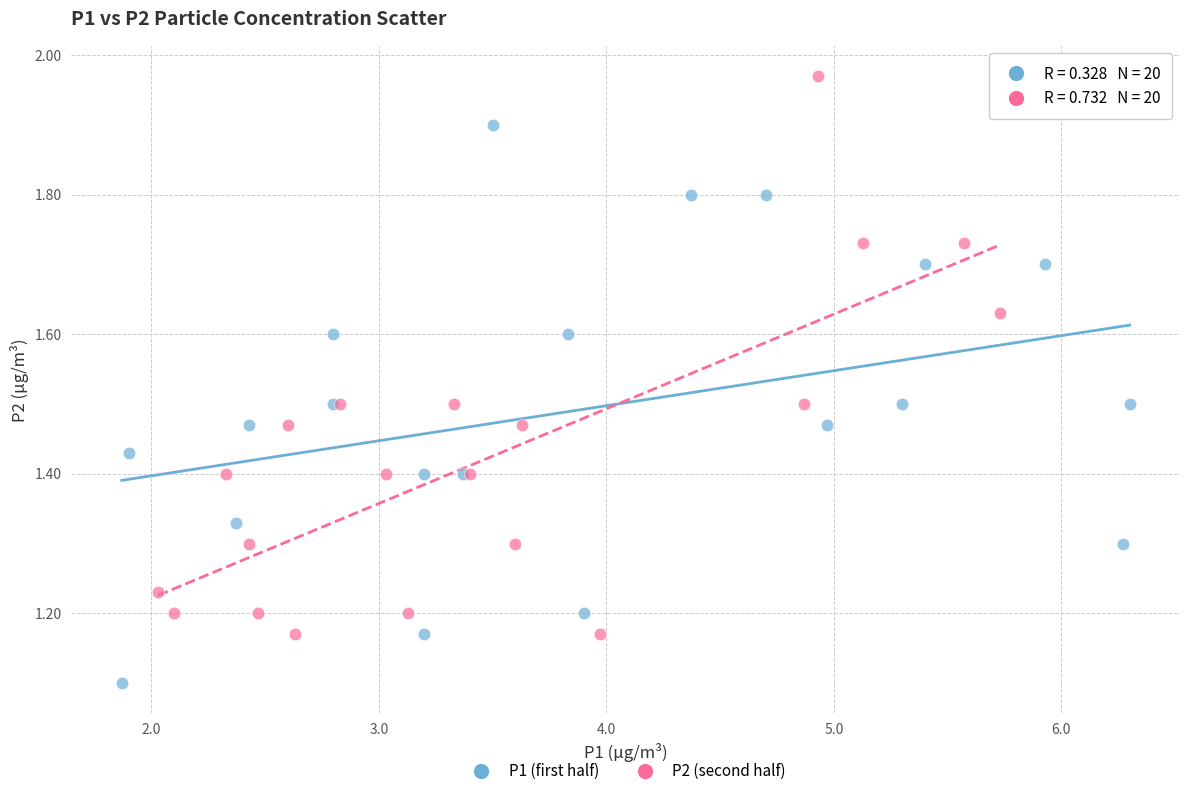

Which series contains the lowest Y value?

P1 (first half)